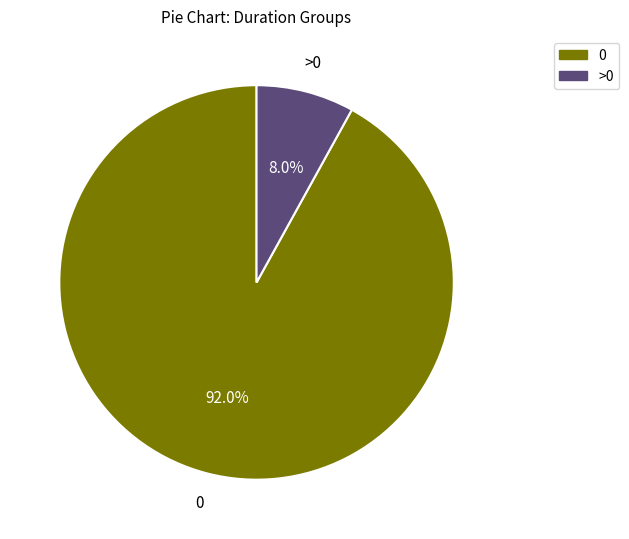

How many segments does this pie chart have?

2